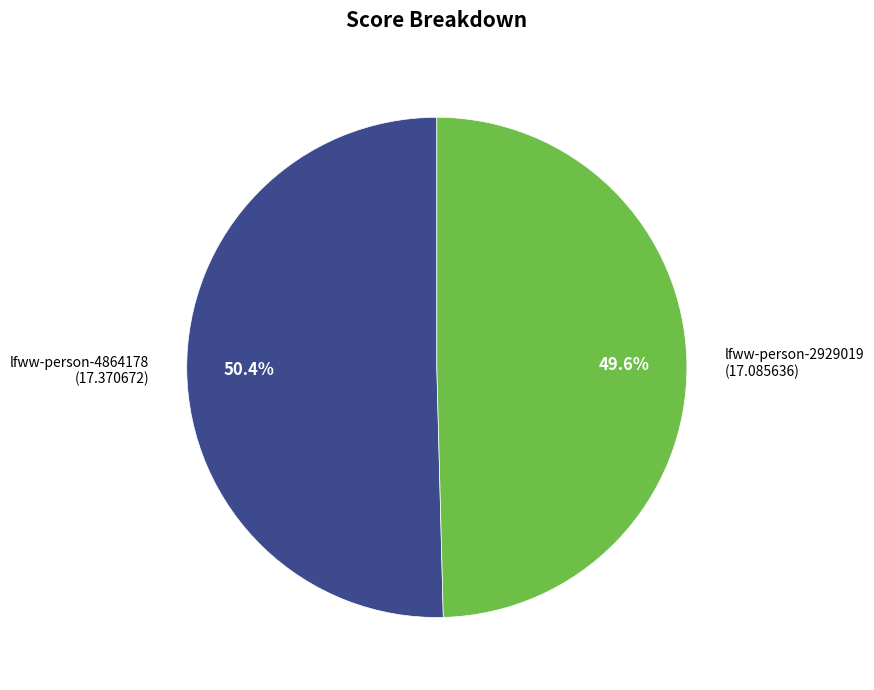

Is there any slice that represents more than half of the pie?

Yes